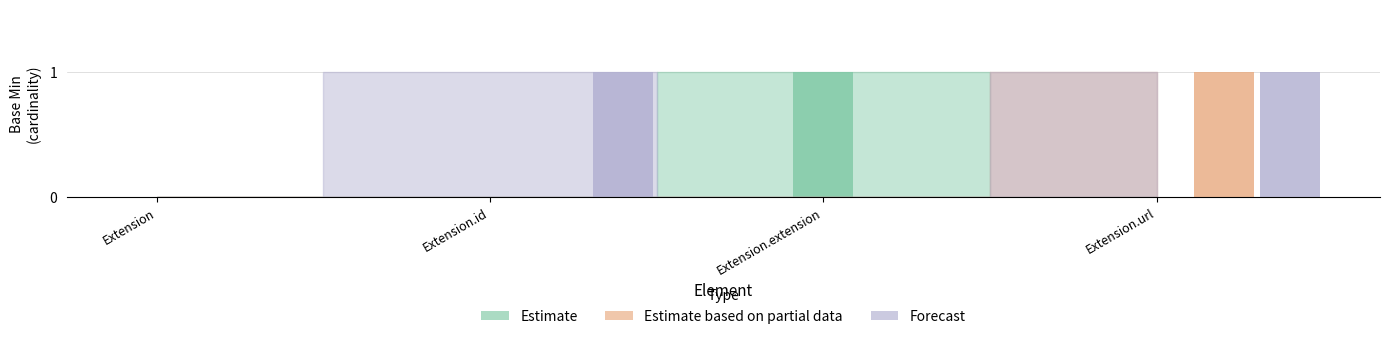

How many Estimate based on partial data values are between 0 and 1?

4